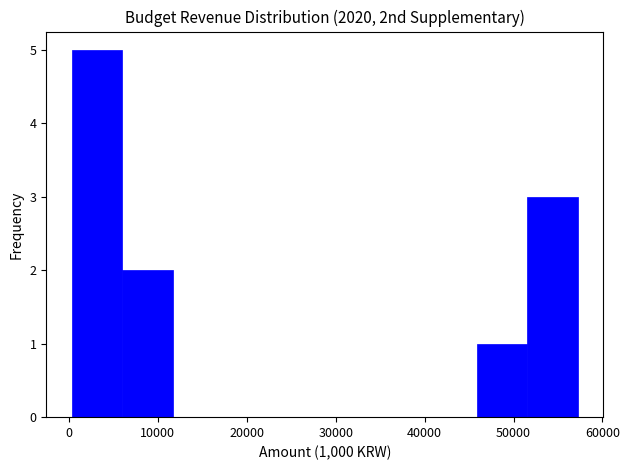

Which range on the x-axis has the tallest bar?

0 to 6000